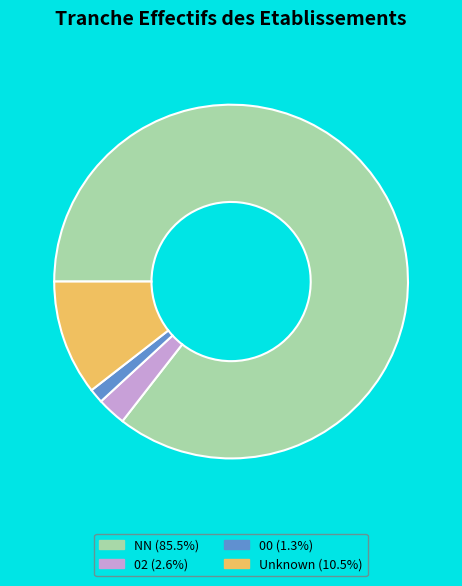

Is there a majority slice in this chart?

Yes